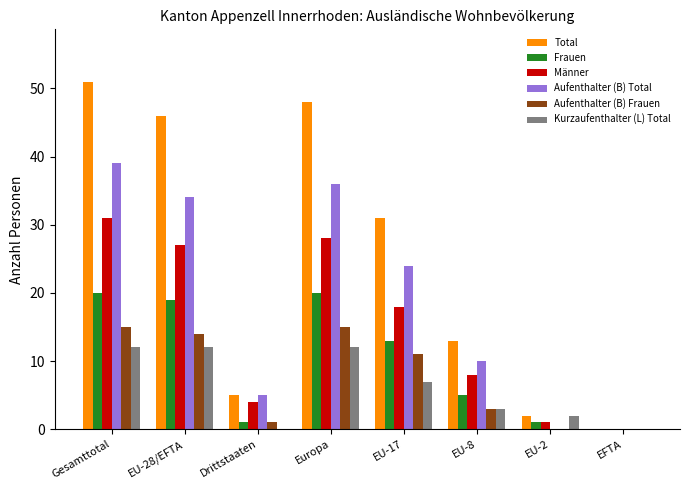

The Frauen series shows -8 at EFTA. True or false?

False